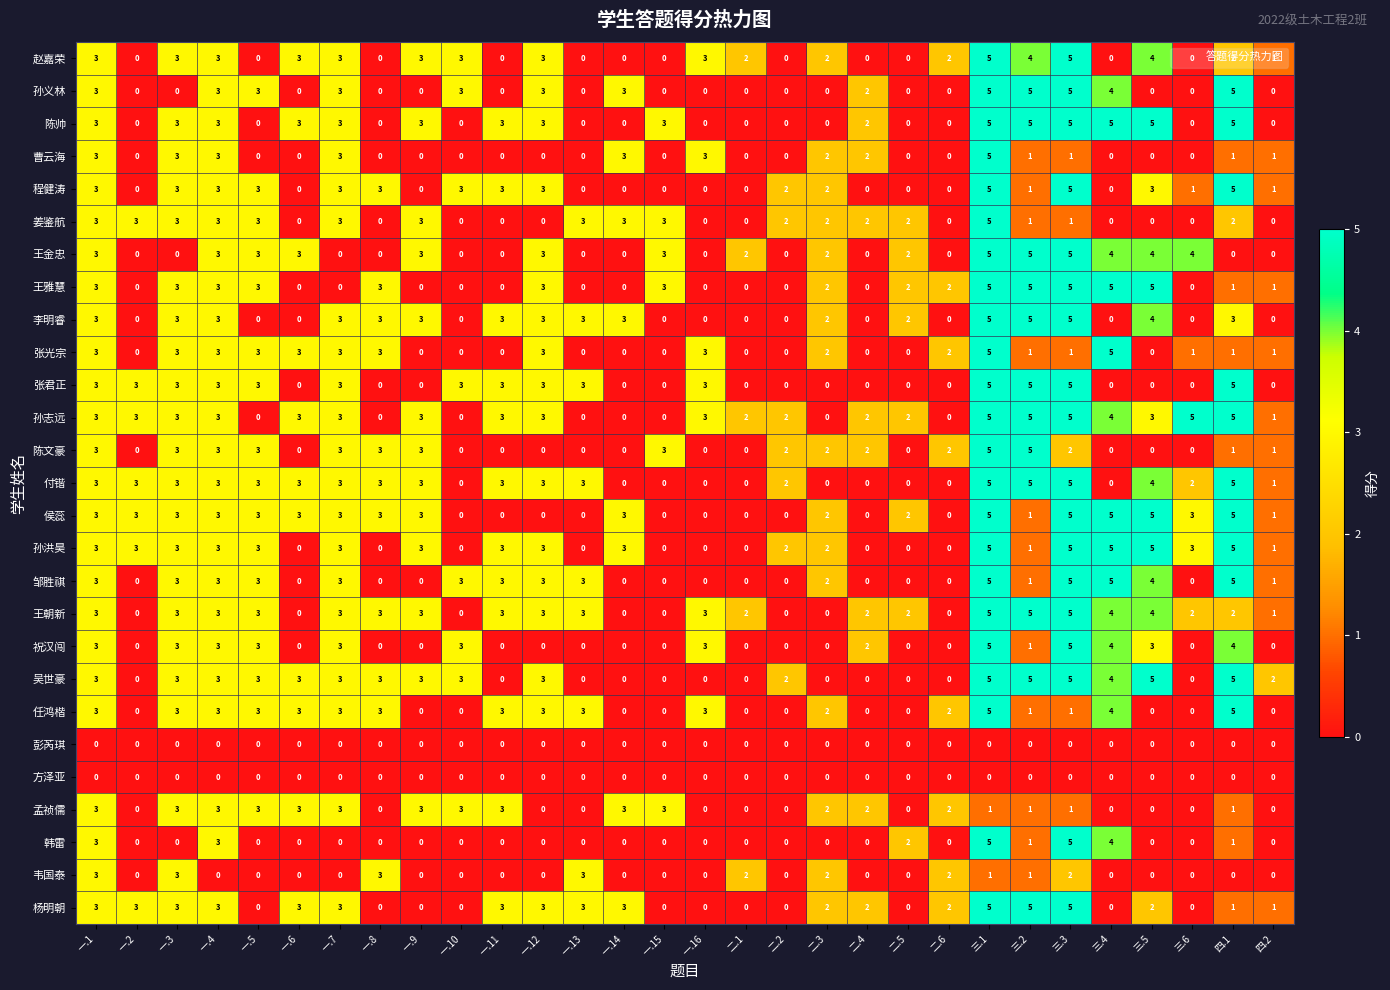

What is the difference between the 王朝新 values at 一.1 and 二.3?

3